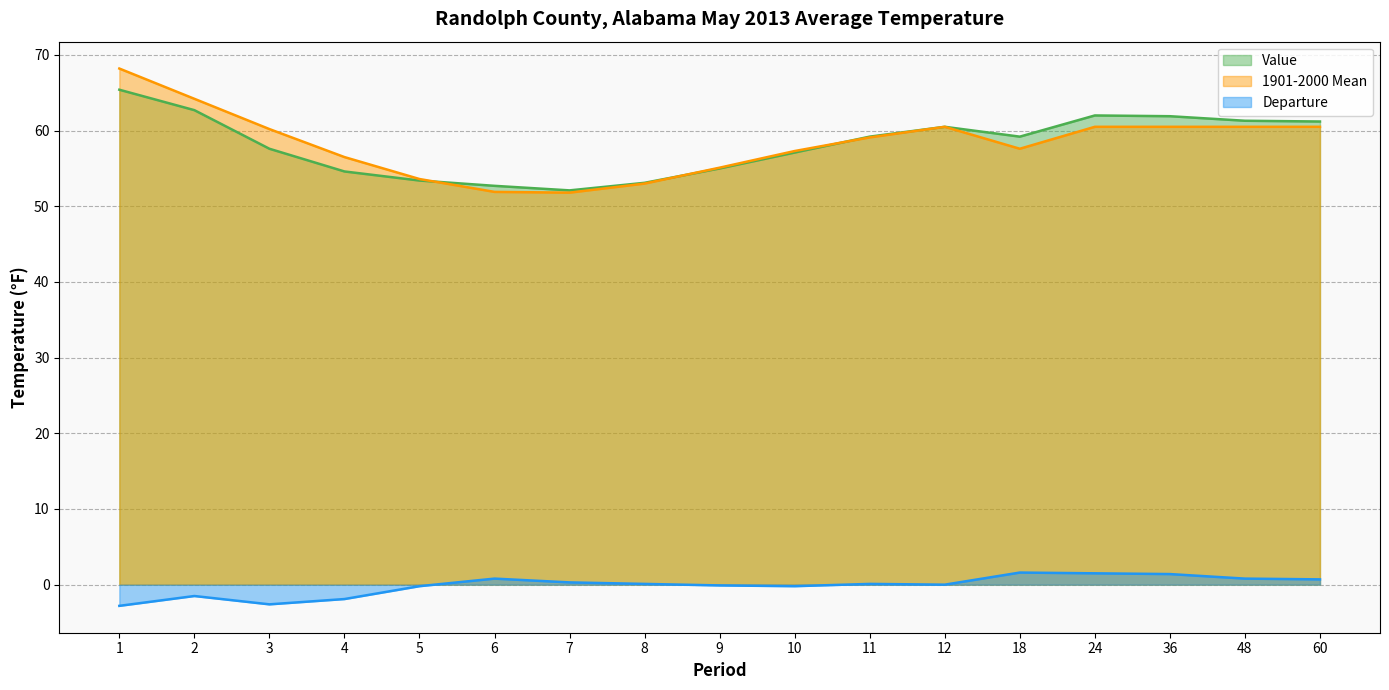

What is the maximum value for Value?

65.4